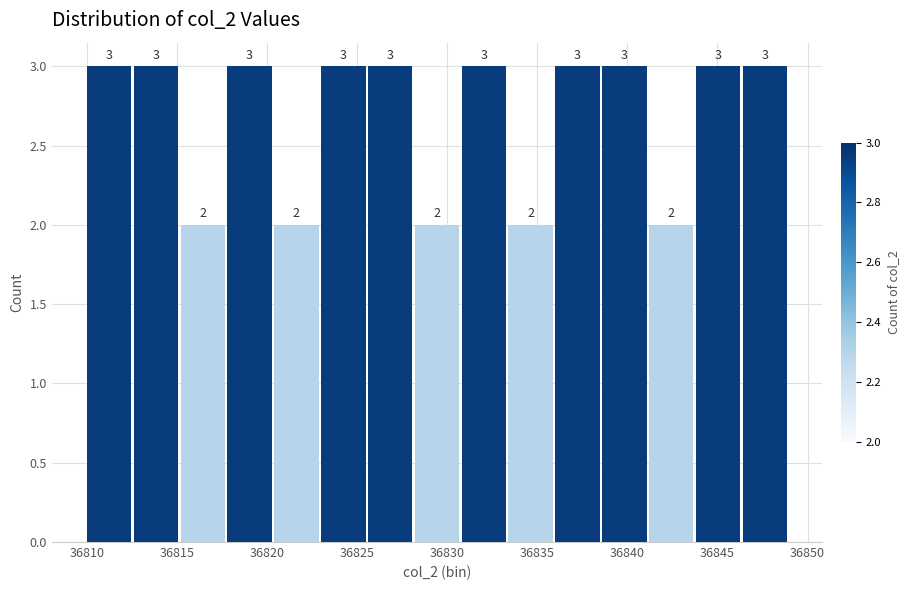

Reading left to right, list every bar in this chart as the range it spans on the x-axis followed by its height. The bar edges are not printed on the chart, so give them approximately, as read against the axis.

36810.0 to 36812.6: 3
36812.6 to 36815.2: 3
36815.2 to 36817.8: 2
36817.8 to 36820.4: 3
36820.4 to 36823.0: 2
36823.0 to 36825.6: 3
36825.6 to 36828.2: 3
36828.2 to 36830.8: 2
36830.8 to 36833.4: 3
36833.4 to 36836.0: 2
36836.0 to 36838.6: 3
36838.6 to 36841.2: 3
36841.2 to 36843.8: 2
36843.8 to 36846.4: 3
36846.4 to 36849.0: 3